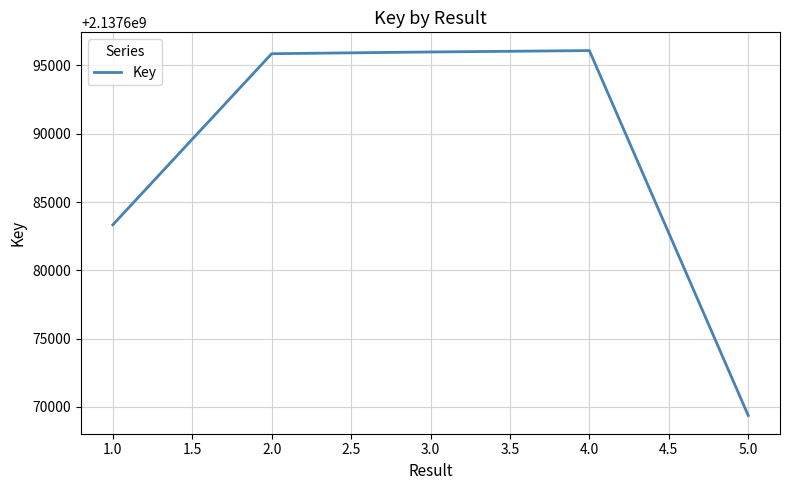

What is the ratio of the value at 2.0 to the value at 5.0?

1.0